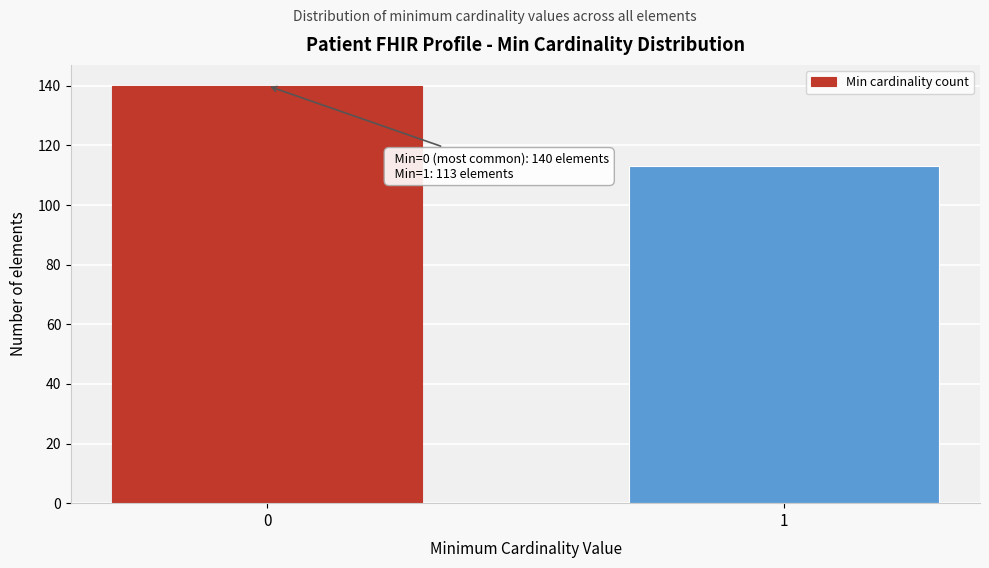

Reading right to left, list all the values displayed in this chart.

113	140